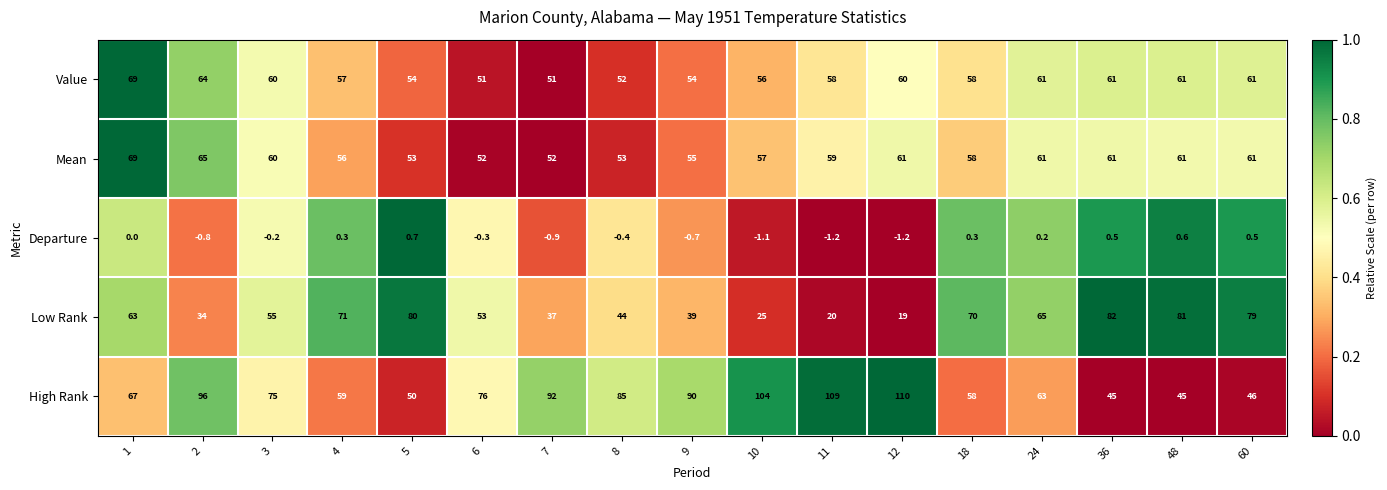

Which series has the largest range (max minus min)?

High Rank